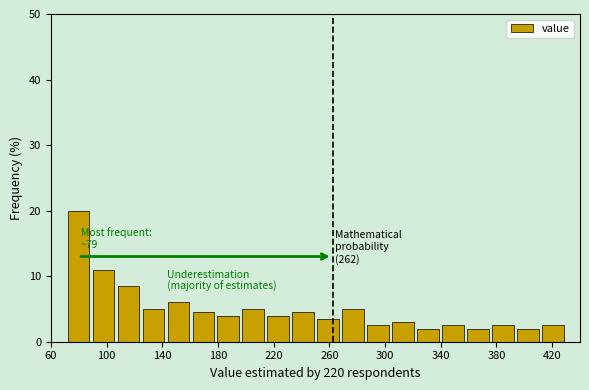

Around what value on the x-axis is the tallest bar? Give the approximate position of its centre, as read against the axis.

80